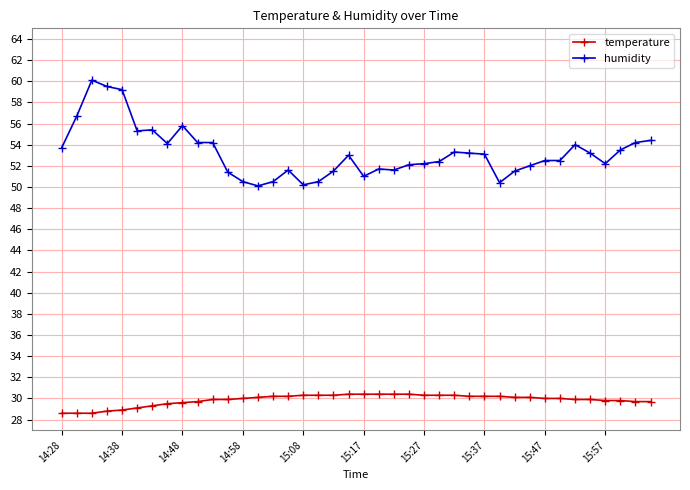

How many categories are shown in the chart?

40